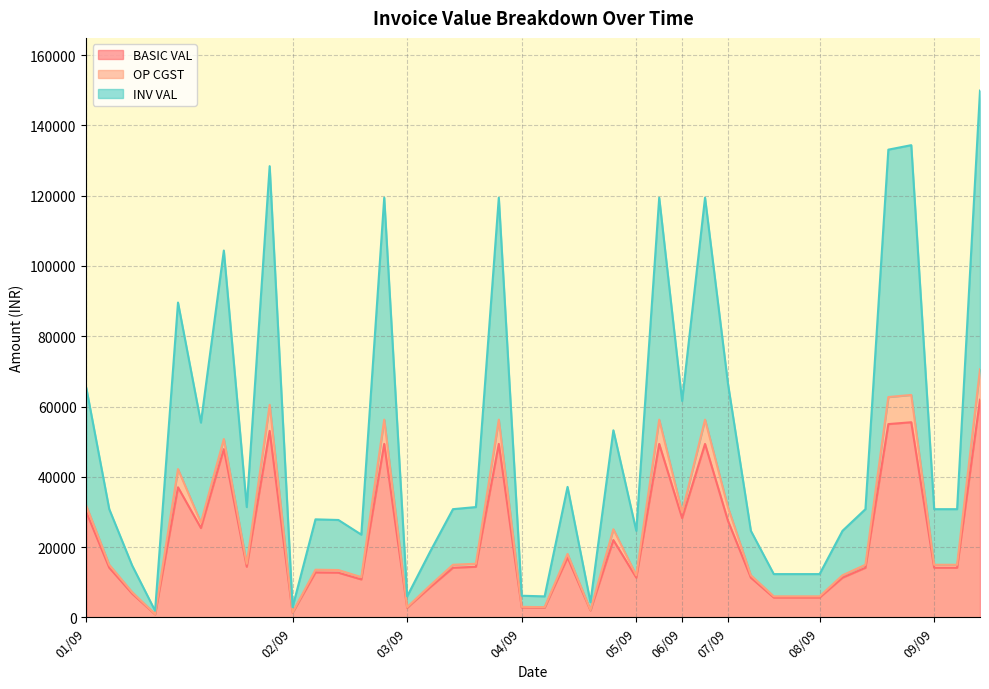

True or false: BASIC VAL and INV VAL intersect in this chart.

False